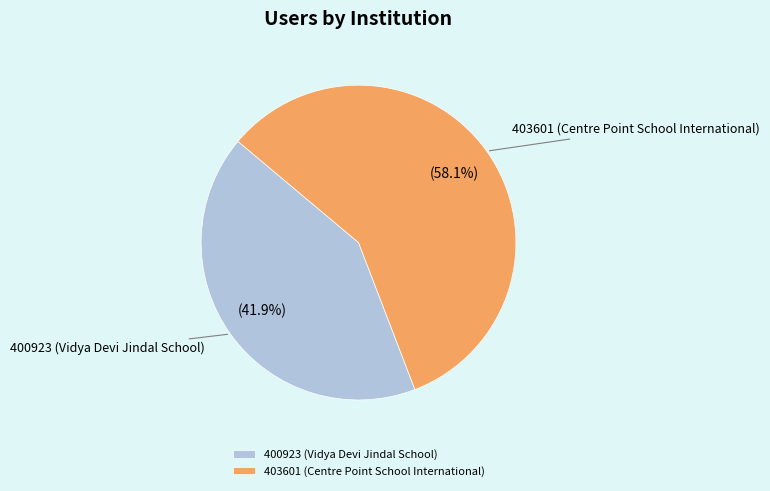

To the nearest percent, what portion does 400923 (Vidya Devi Jindal School) represent?

42%